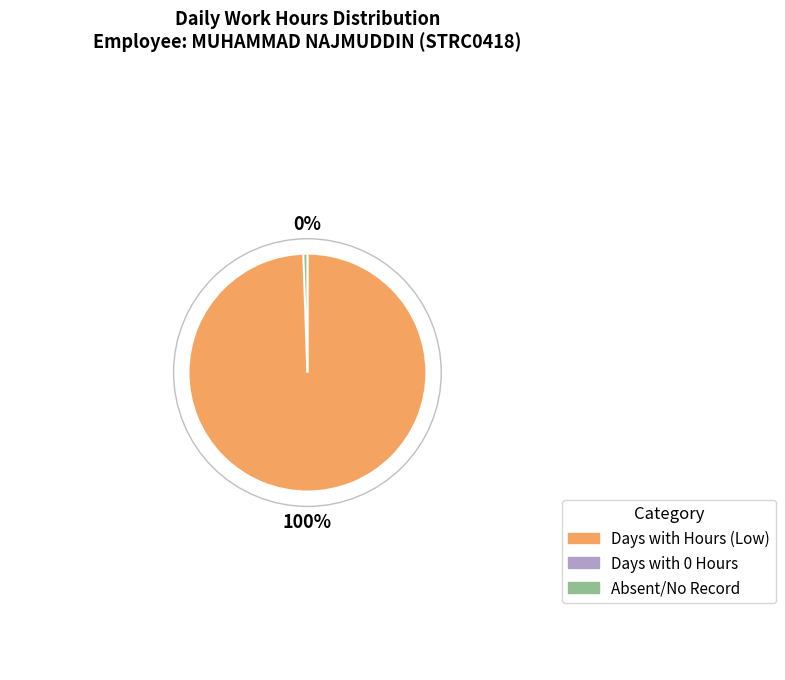

Does 4 account for over 50% of the chart?

No